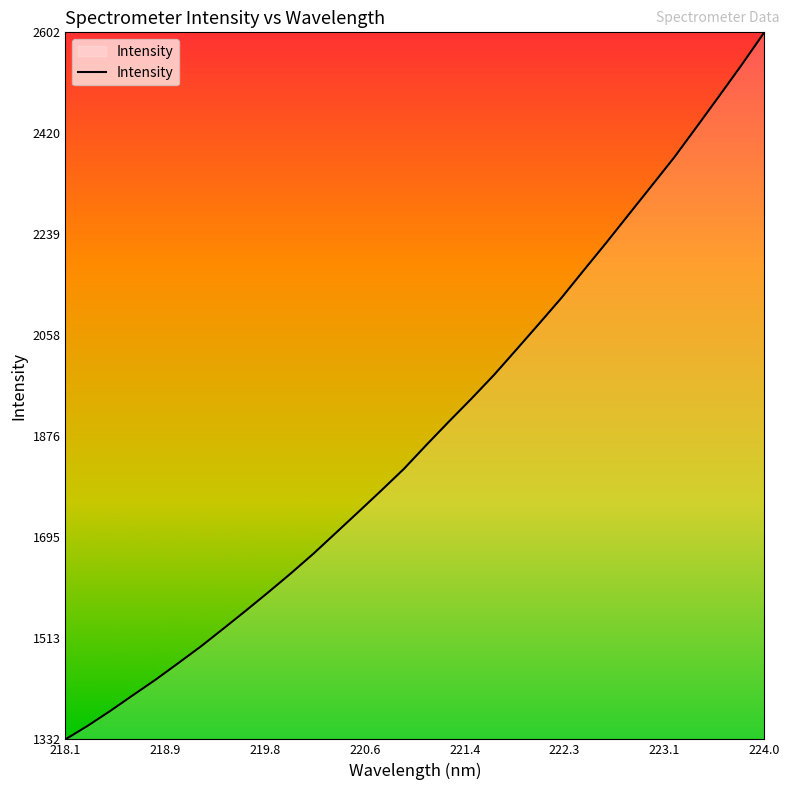

What is the greatest value displayed?

2601.9